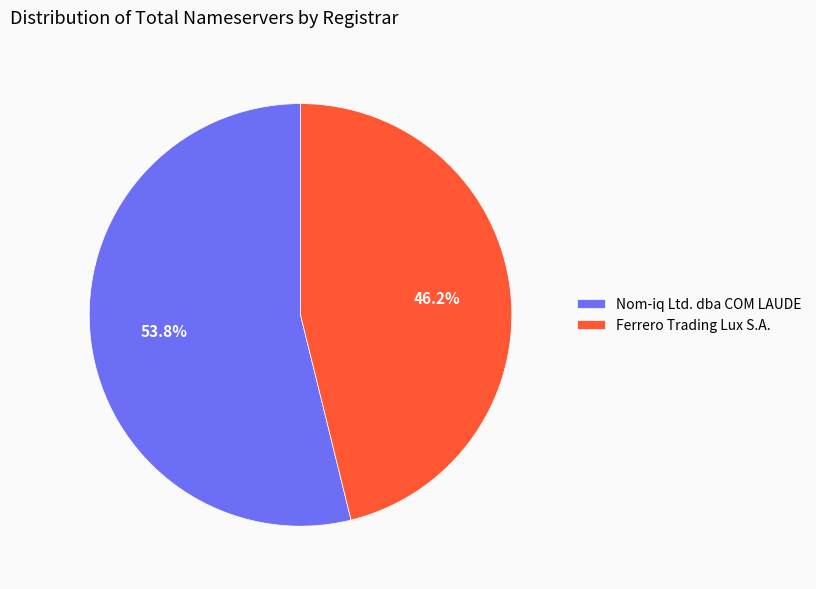

Is Ferrero Trading Lux S.A. the majority of the pie?

No